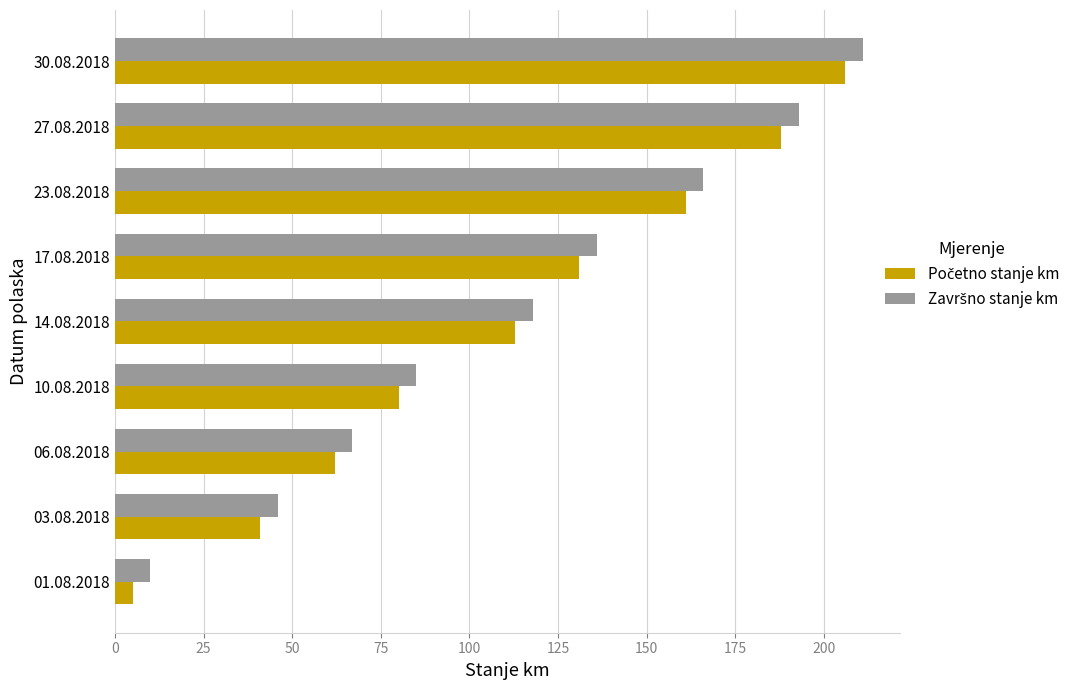

What is the minimum value shown in the chart?

5